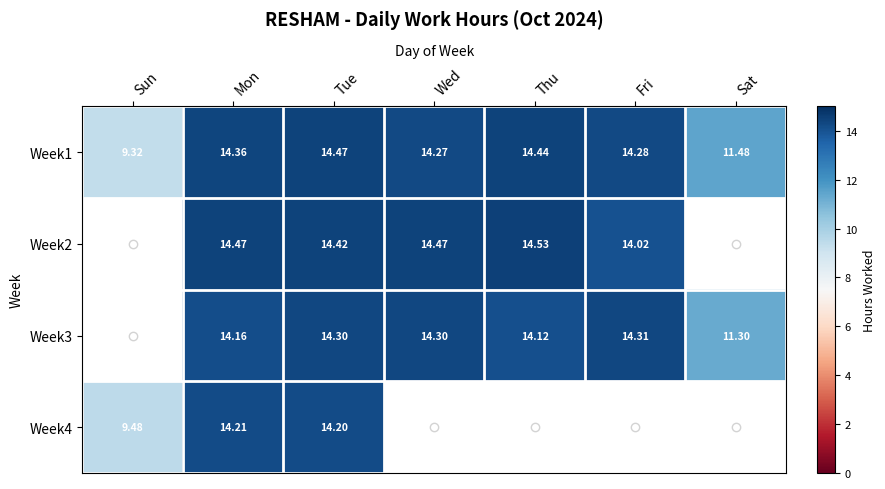

Is the value of Week3 at Fri greater than the value of Week1 at Mon?

No